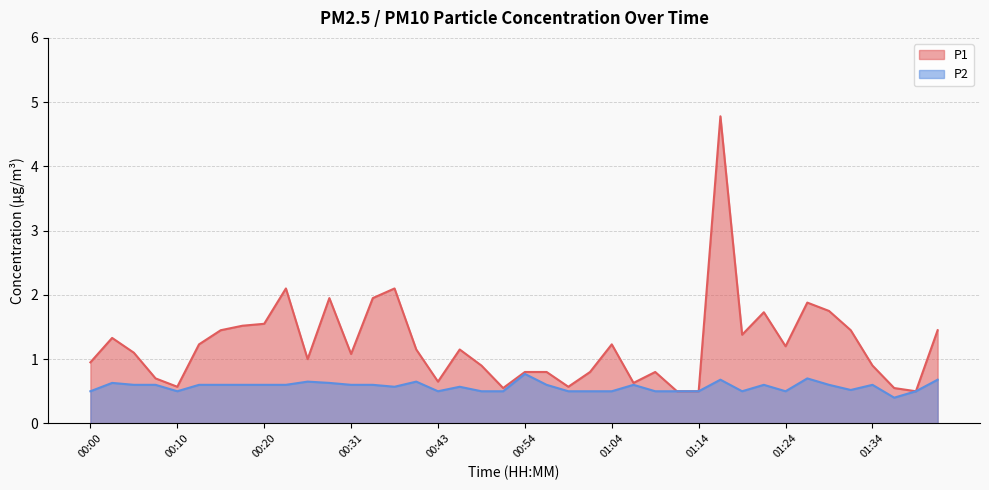

What is the difference between the maximum and minimum values in the P2 series?

0.4